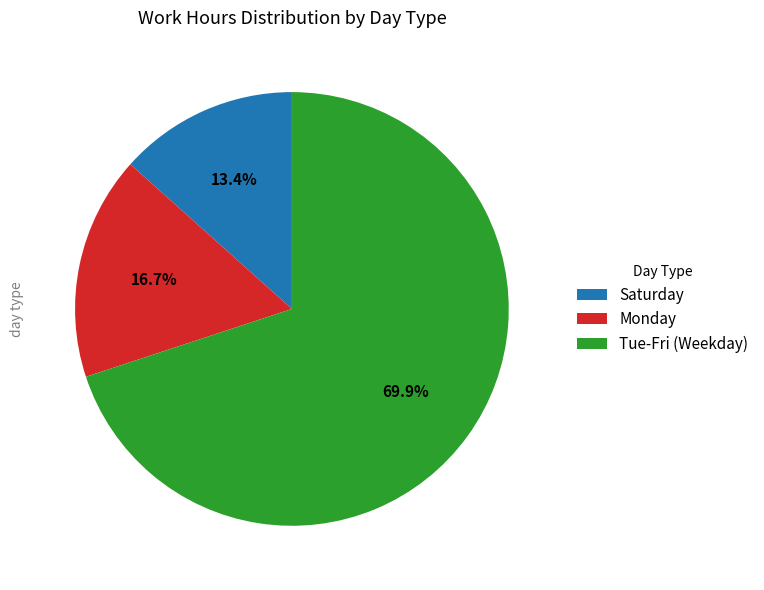

What is the ratio of the value at Monday to the value at Saturday?

1.2